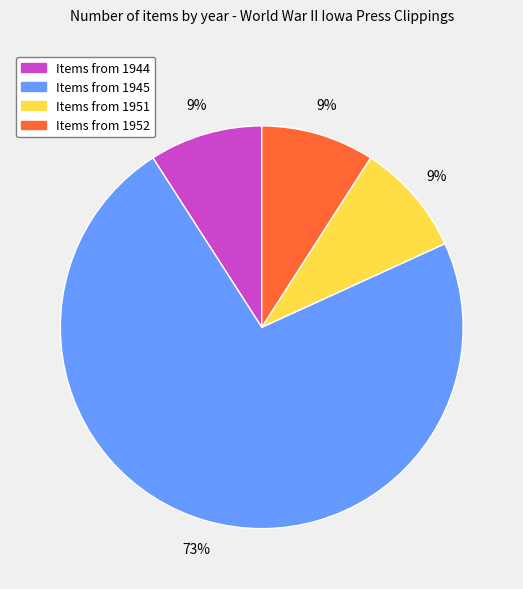

Is there any slice that represents more than half of the pie?

Yes